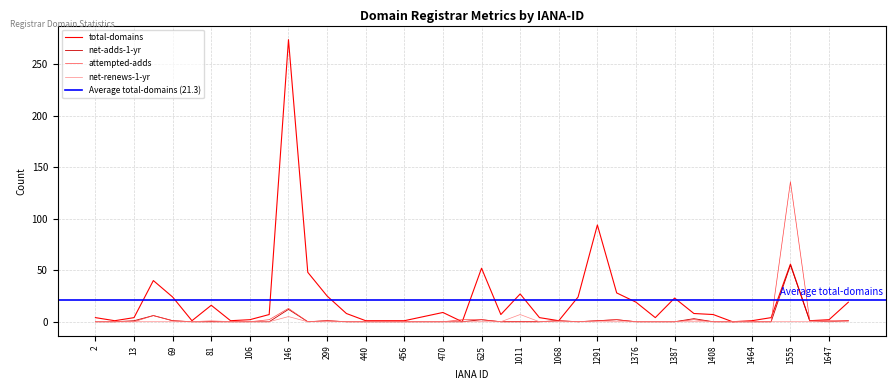

True or false: net-renews-1-yr and net-adds-1-yr intersect in this chart.

False